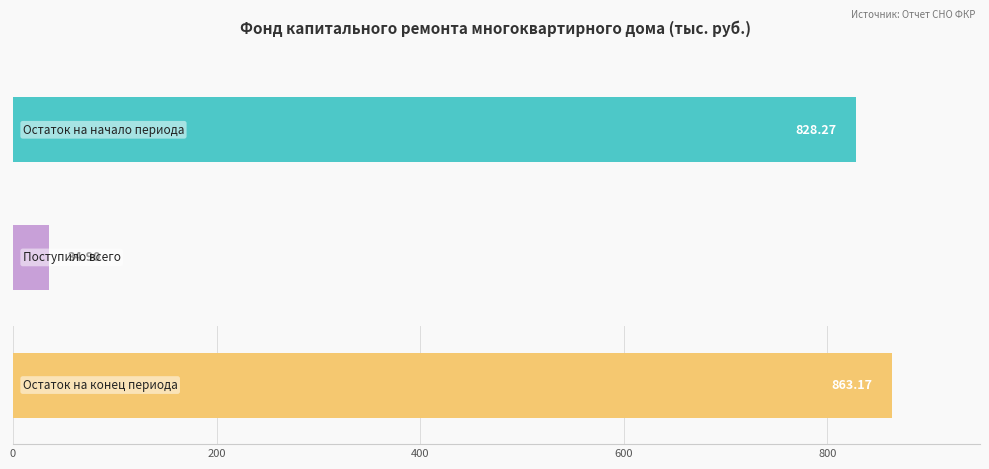

Are the bars grouped side by side (vs. stacked)?

Yes